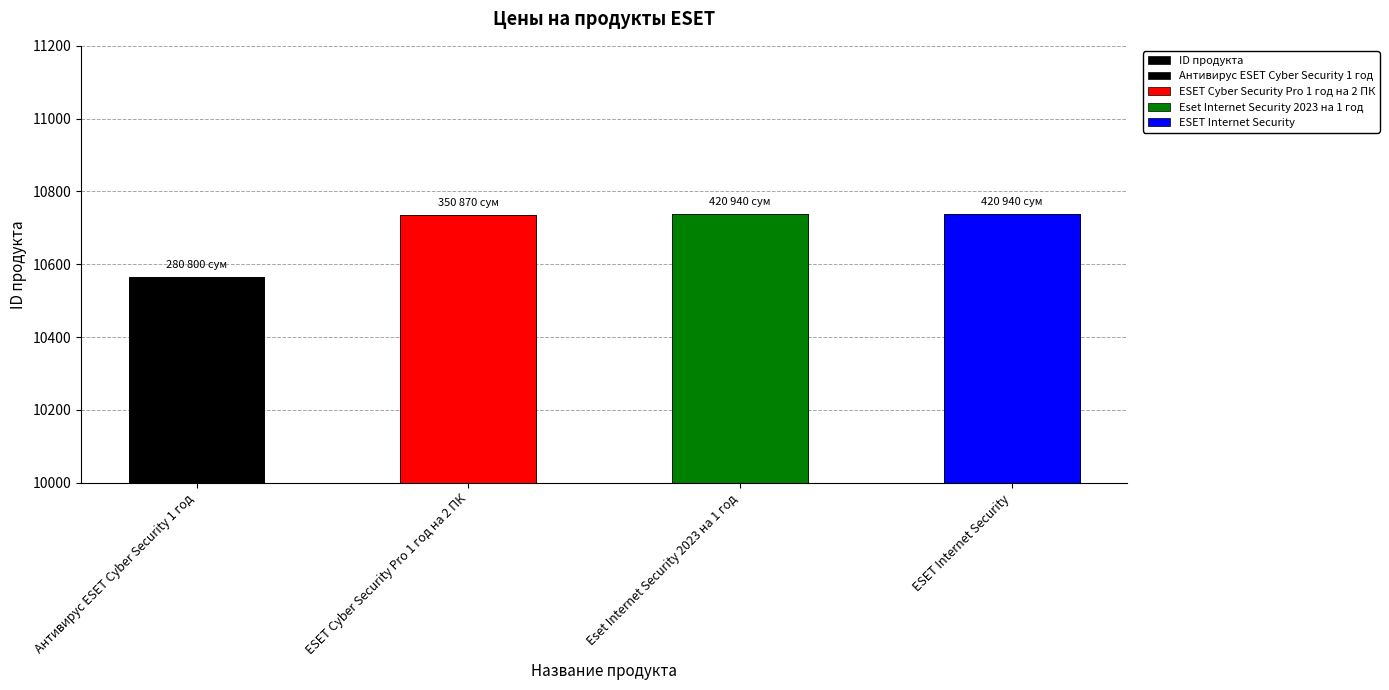

List the labels in order of value, smallest first.

Антивирус ESET Cyber Security 1 год, ESET Cyber Security Pro 1 год на 2 ПК, ESET Internet Security, Eset Internet Security 2023 на 1 год